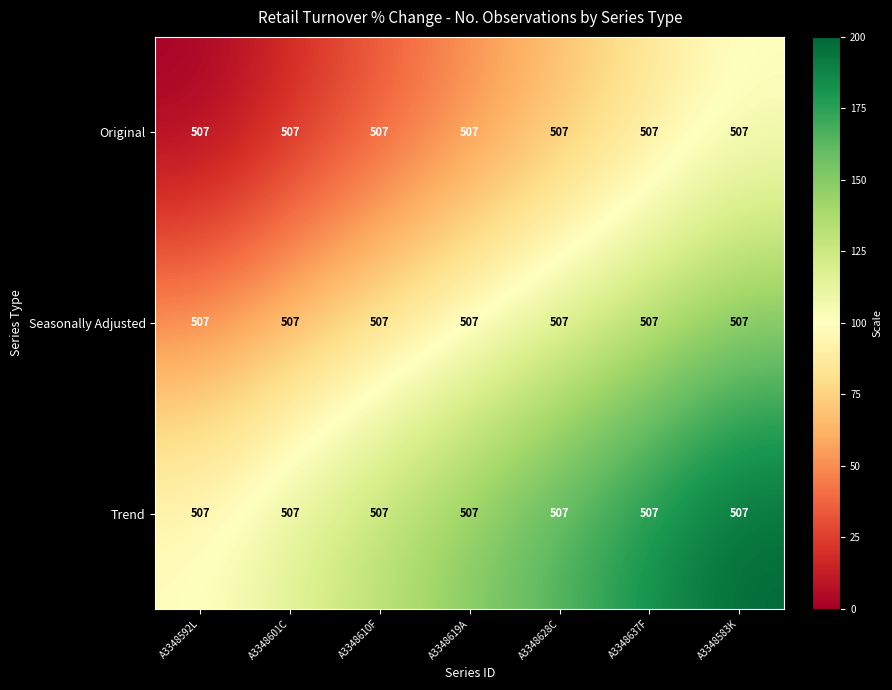

Which category has the highest value across all series?

A3348583K